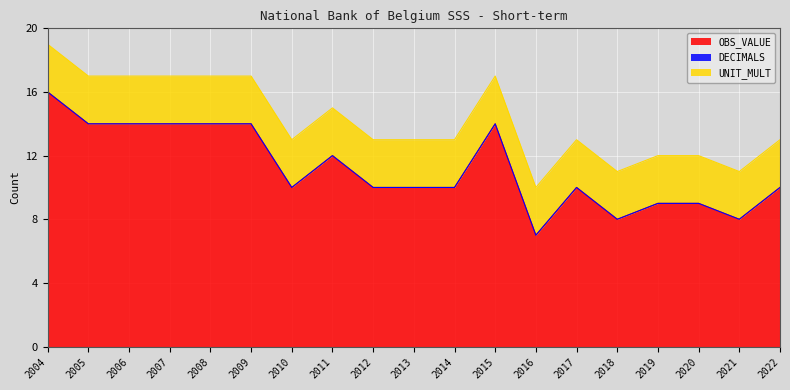

Does the chart display data point markers on the line(s)?

No